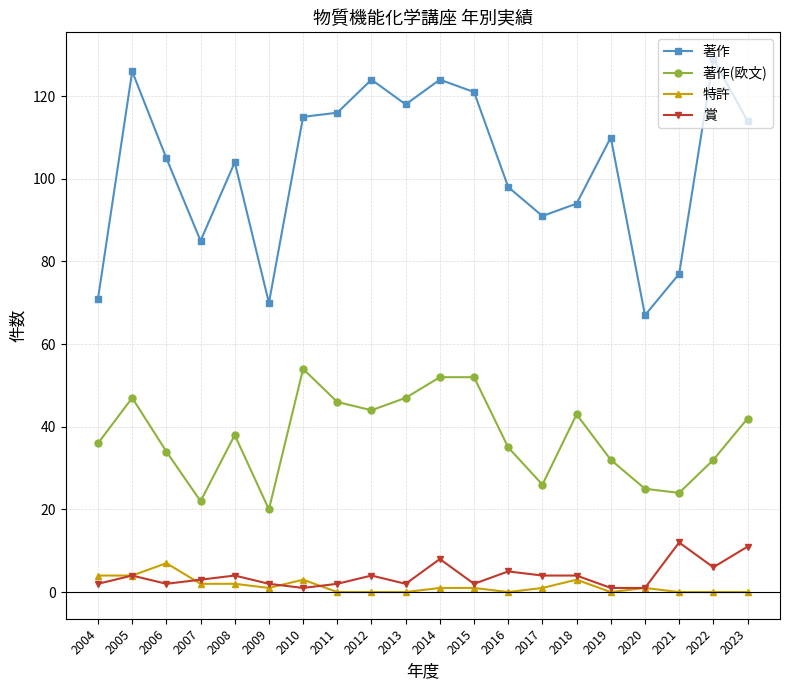

How many data points does each series have?

20